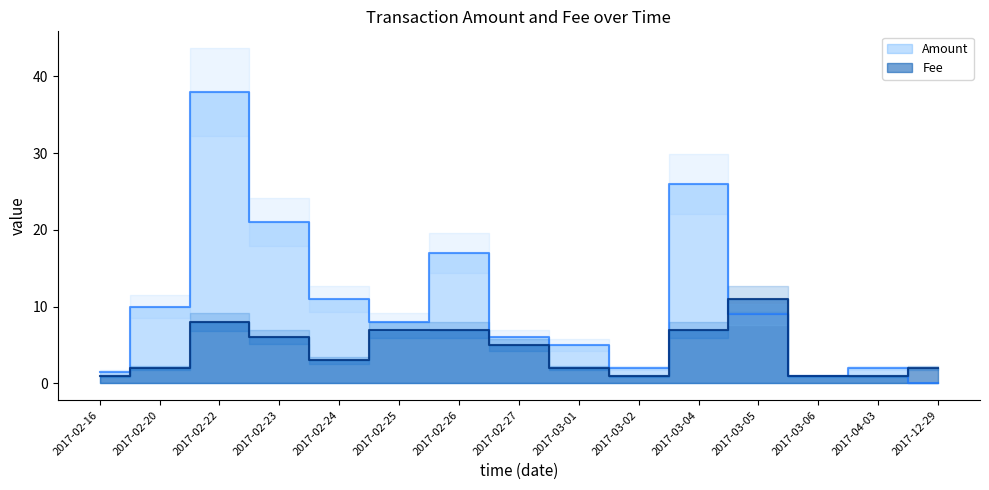

Reading left to right, what are all the values shown in this chart?

Amount: 2017-02-16=1.5	2017-02-20=10.0	2017-02-22=38.0	2017-02-23=21.0	2017-02-24=11.0	2017-02-25=8.0	2017-02-26=17.0	2017-02-27=6.0	2017-03-01=5.0	2017-03-02=2.0	2017-03-04=26.0	2017-03-05=9.0	2017-03-06=1.0	2017-04-03=2.0	2017-12-29=0.0
Fee: 2017-02-16=1.0	2017-02-20=2.0	2017-02-22=8.0	2017-02-23=6.0	2017-02-24=3.0	2017-02-25=7.0	2017-02-26=7.0	2017-02-27=5.0	2017-03-01=2.0	2017-03-02=1.0	2017-03-04=7.0	2017-03-05=11.0	2017-03-06=1.0	2017-04-03=1.0	2017-12-29=2.0